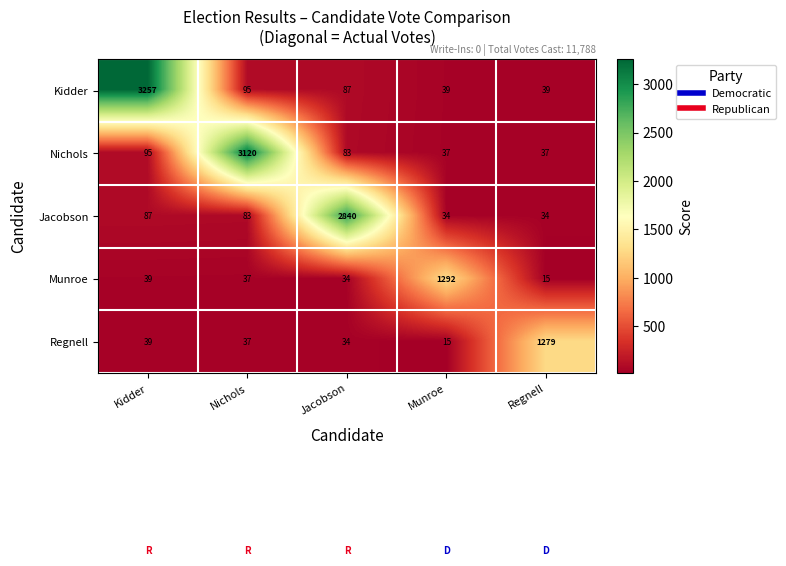

Is it true that Regnell equals 2274 at Regnell?

False